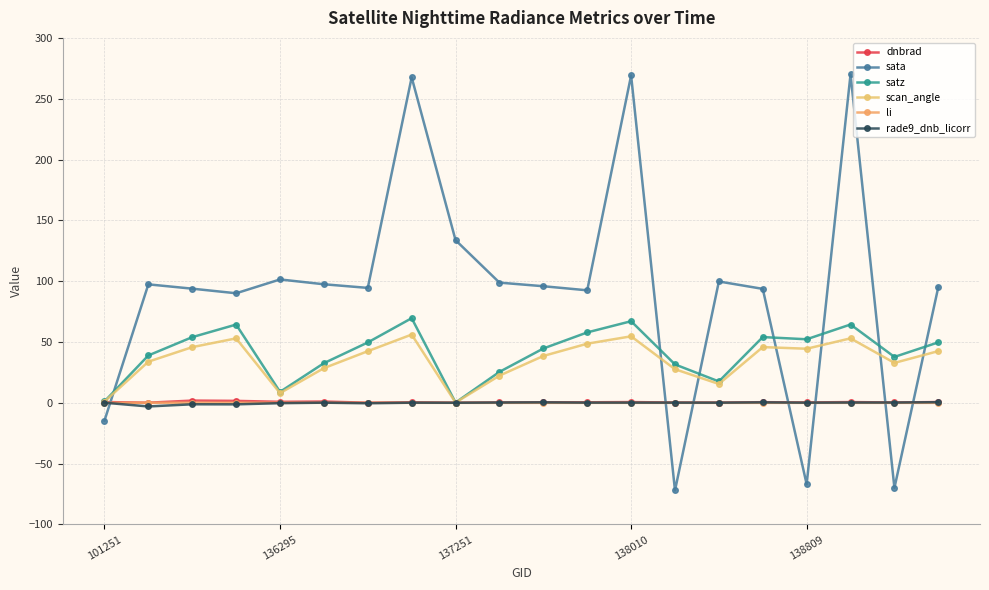

Which series has the widest spread of values?

sata